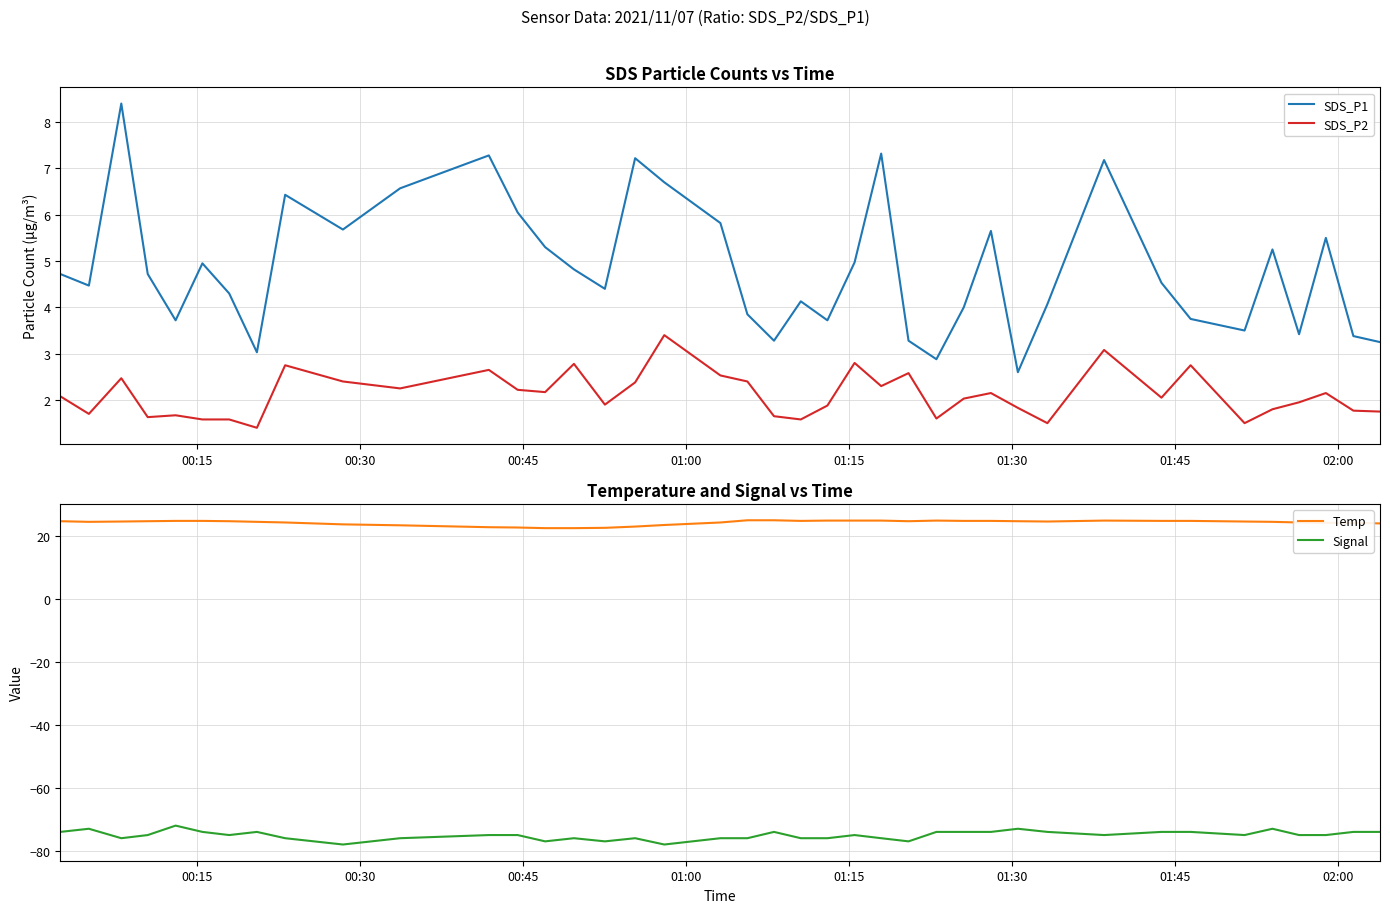

True or false: Signal and SDS_P2 cross at least once.

False